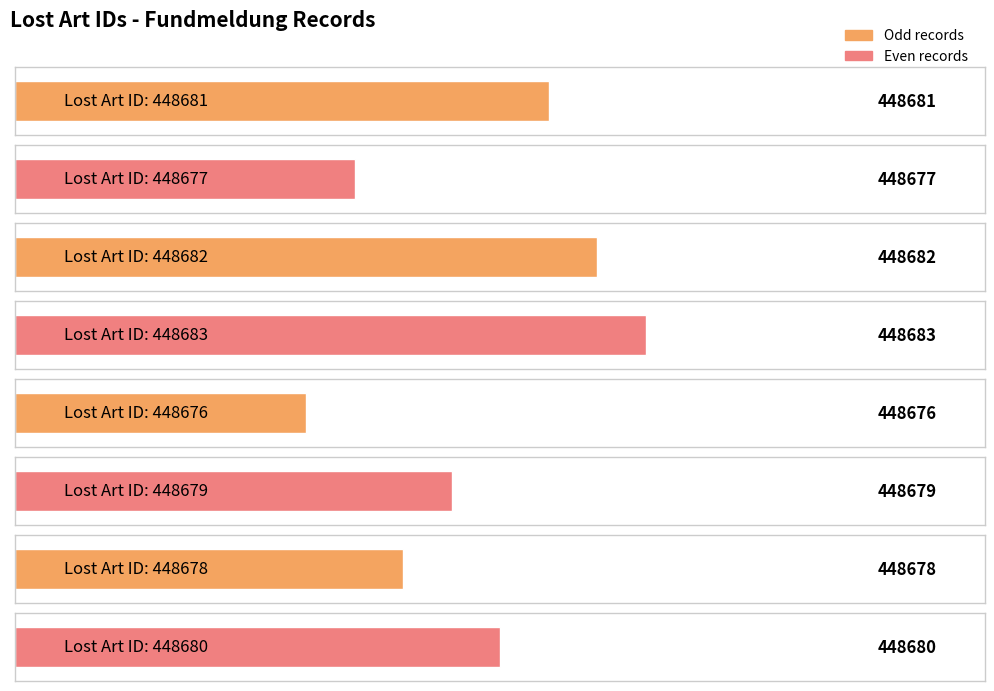

How many data points are less than 448680?

4